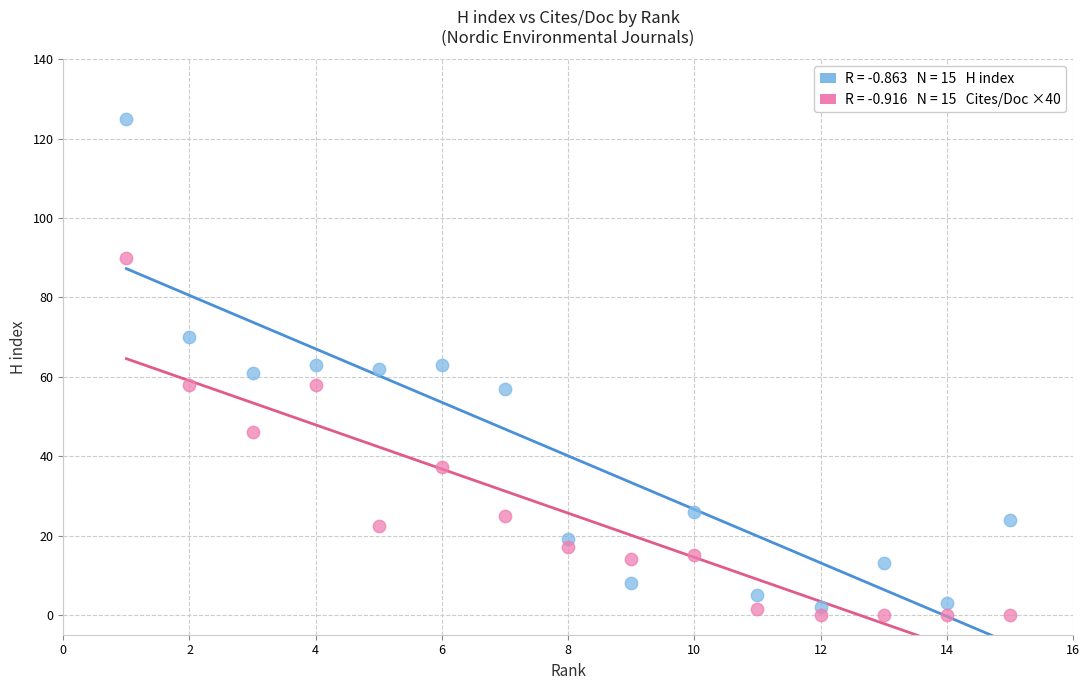

Across all data points, what is the range of X values (max minus min)?

14.0